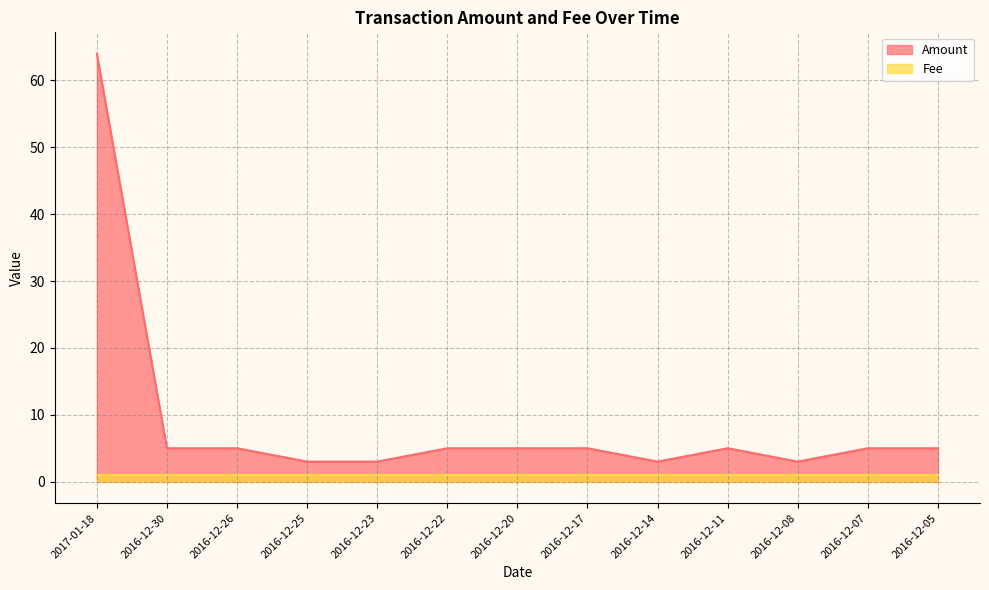

What is the label of the 3rd point from the right?

2016-12-08